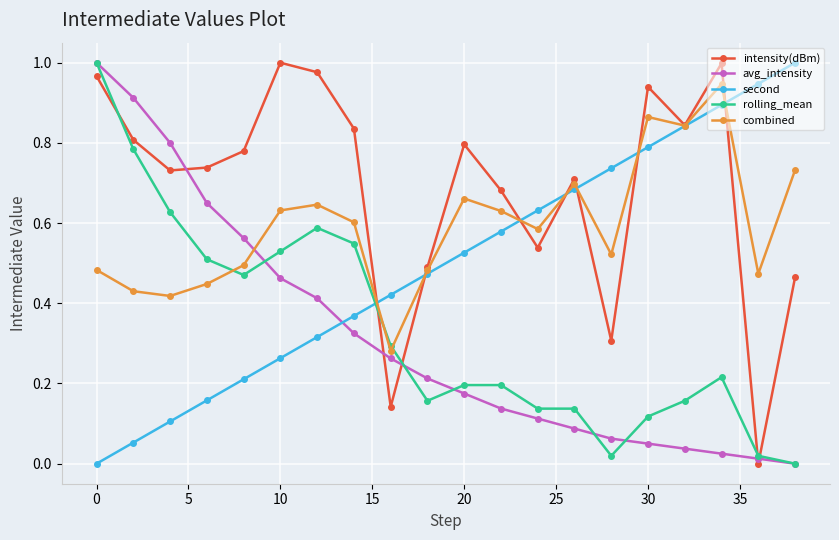

How many lines are shown in the chart?

5